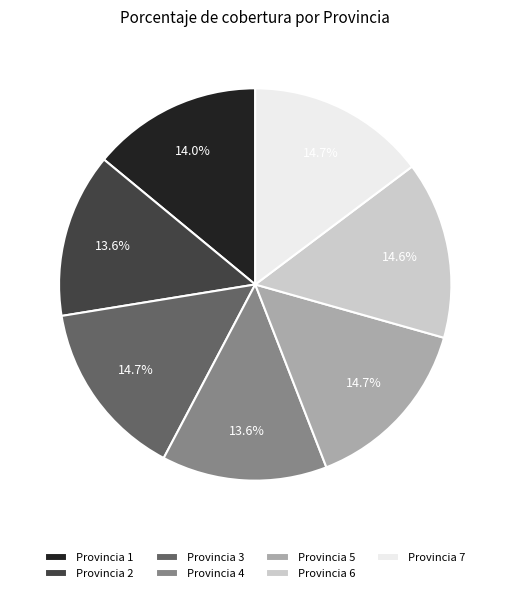

To the nearest percent, what is the average slice percentage?

14%